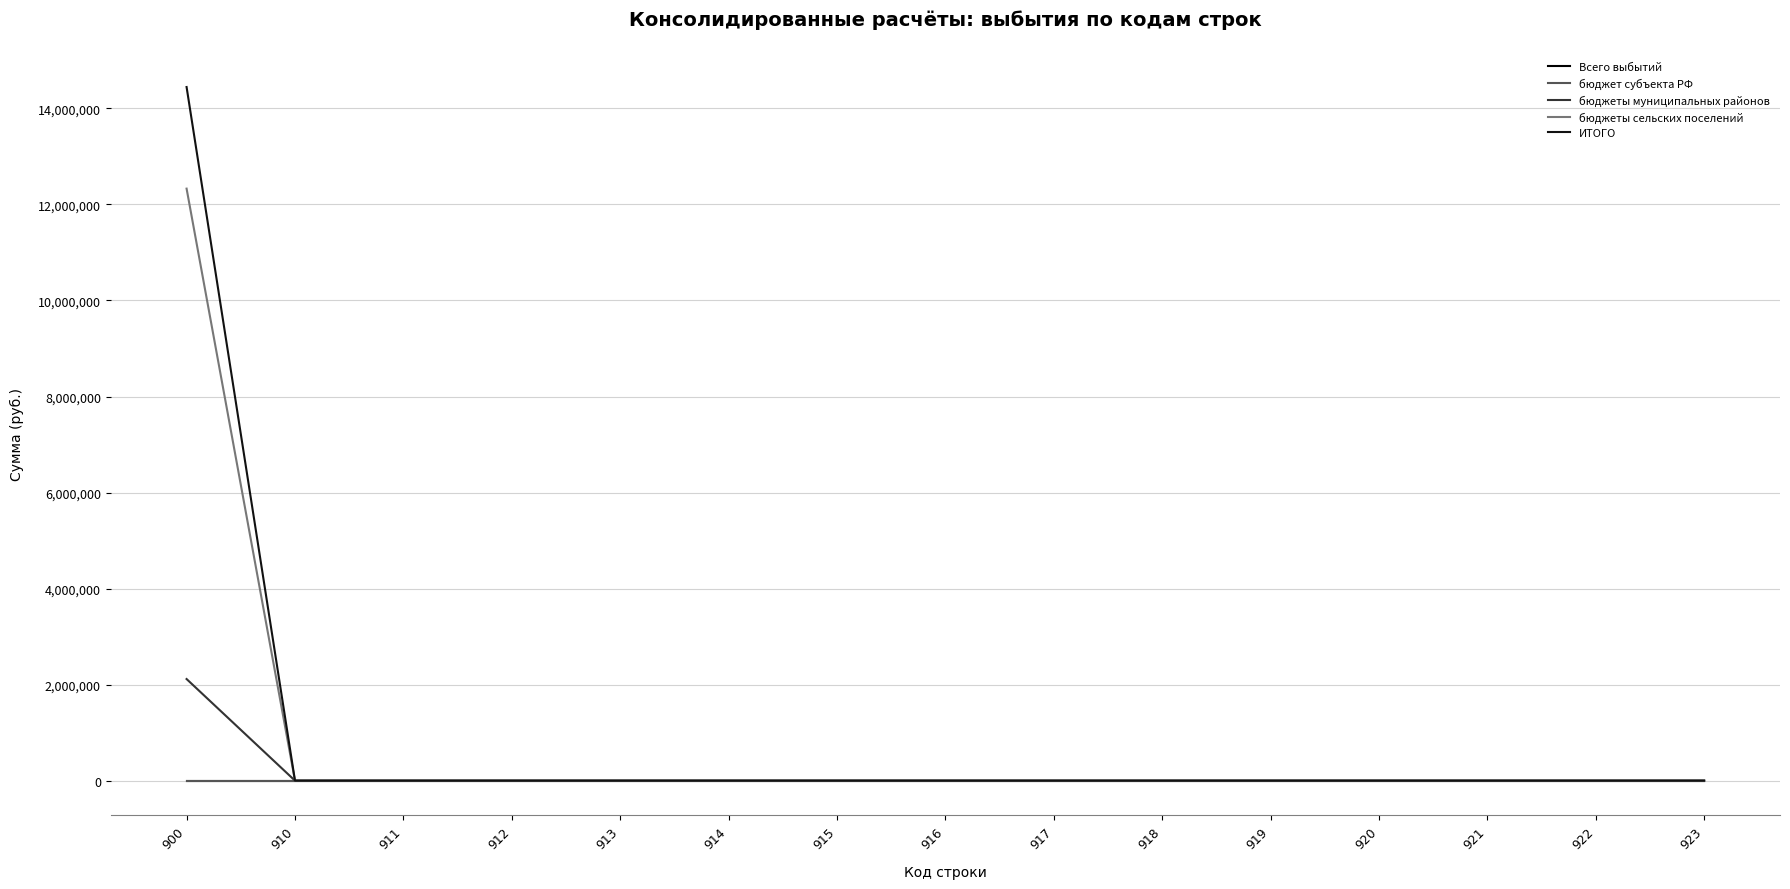

Does the chart display data point markers on the line(s)?

No